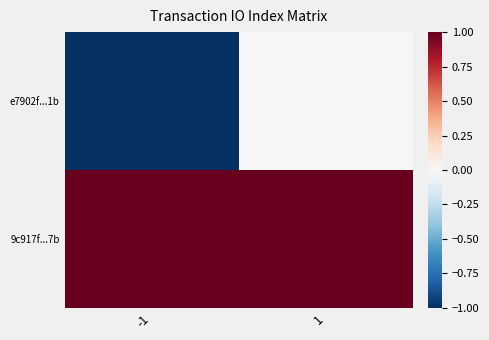

List the series in order of their overall mean, highest first.

9c917f...7b, e7902f...1b